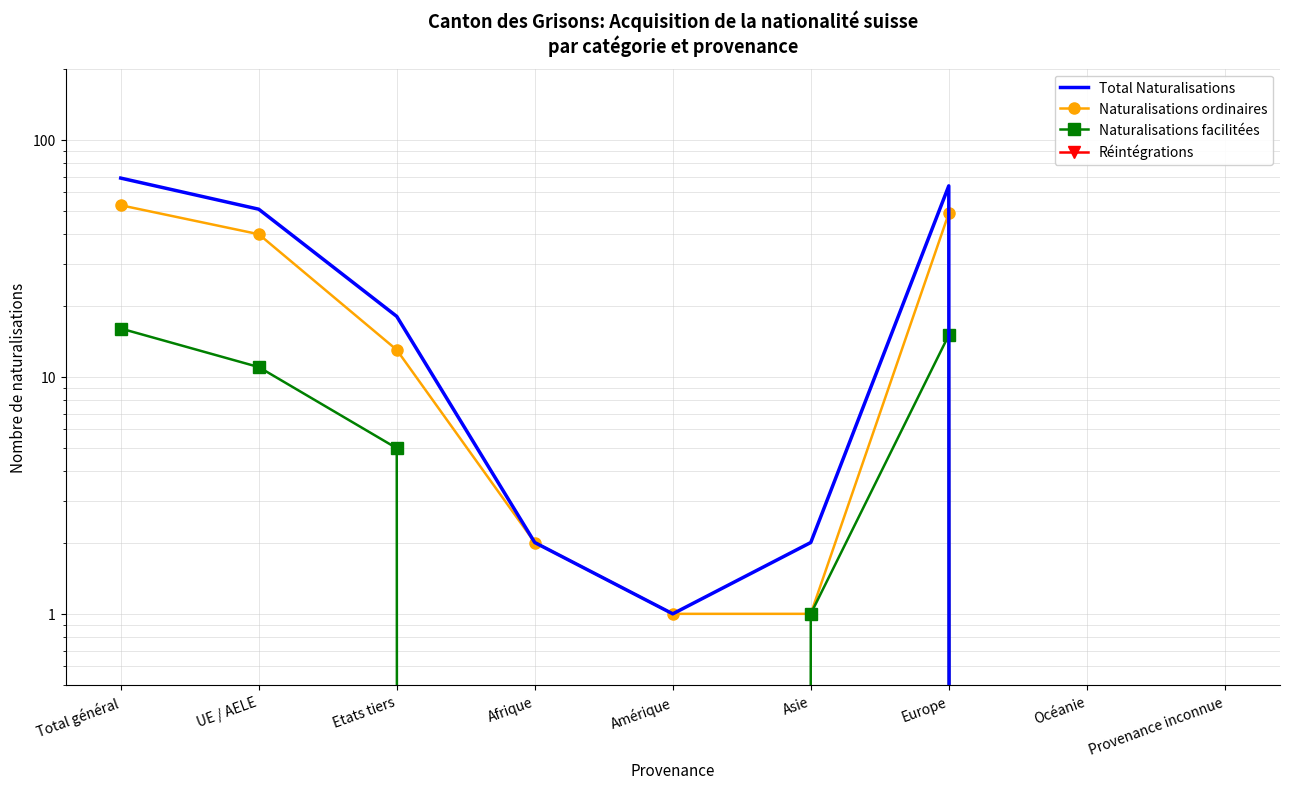

List the series in order of their overall mean, highest first.

Total Naturalisations, Naturalisations ordinaires, Naturalisations facilitées, Réintégrations